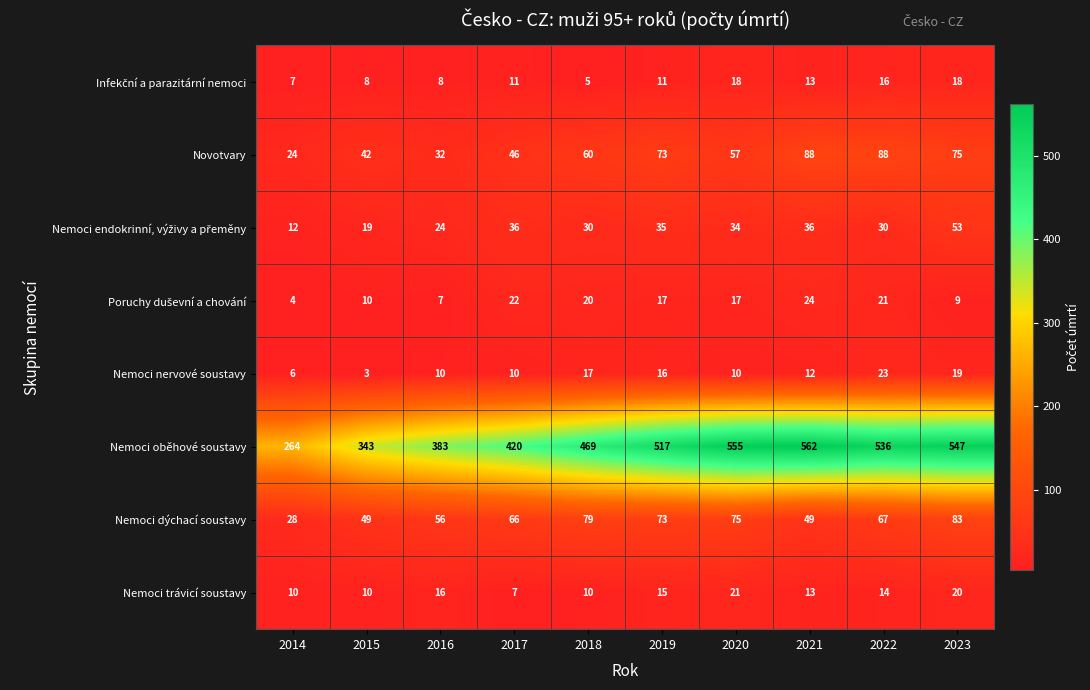

What is the maximum value shown in the chart?

562